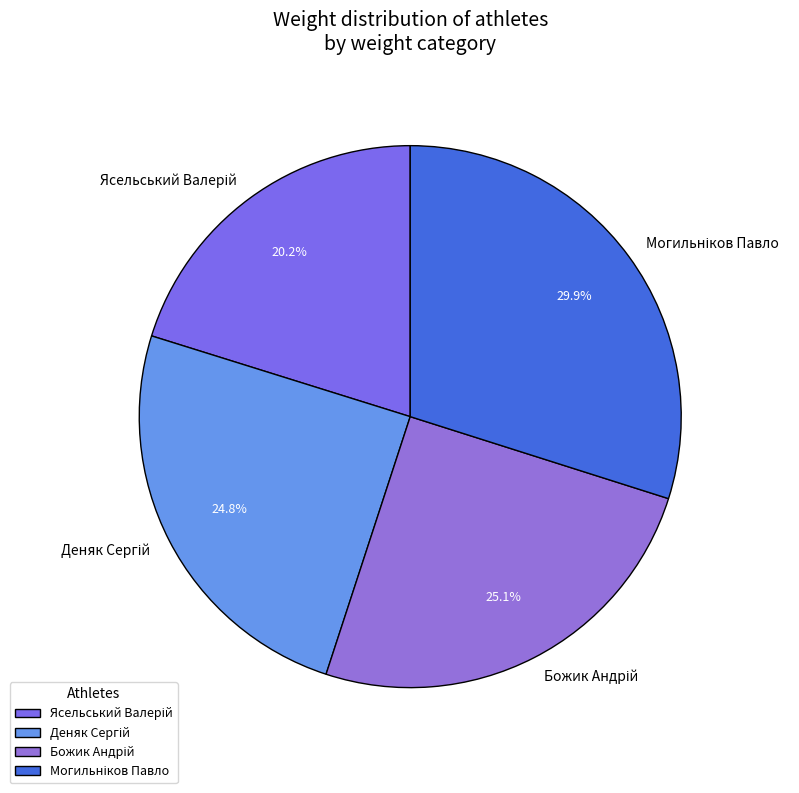

Does any single category account for the majority?

No